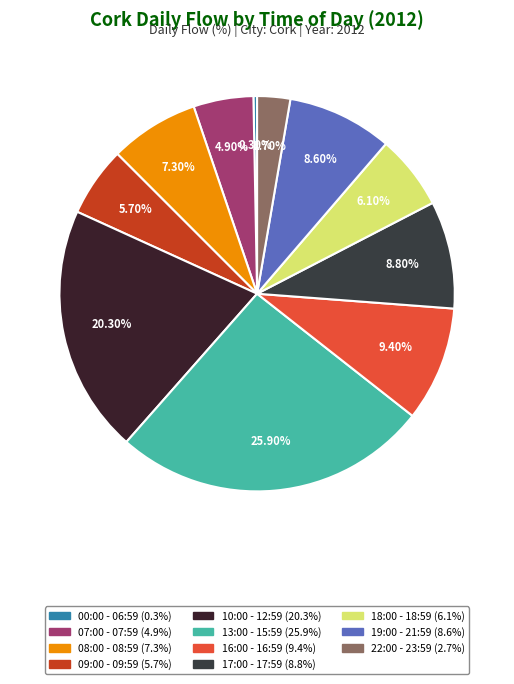

Which slice is the smallest?

00:00 - 06:59